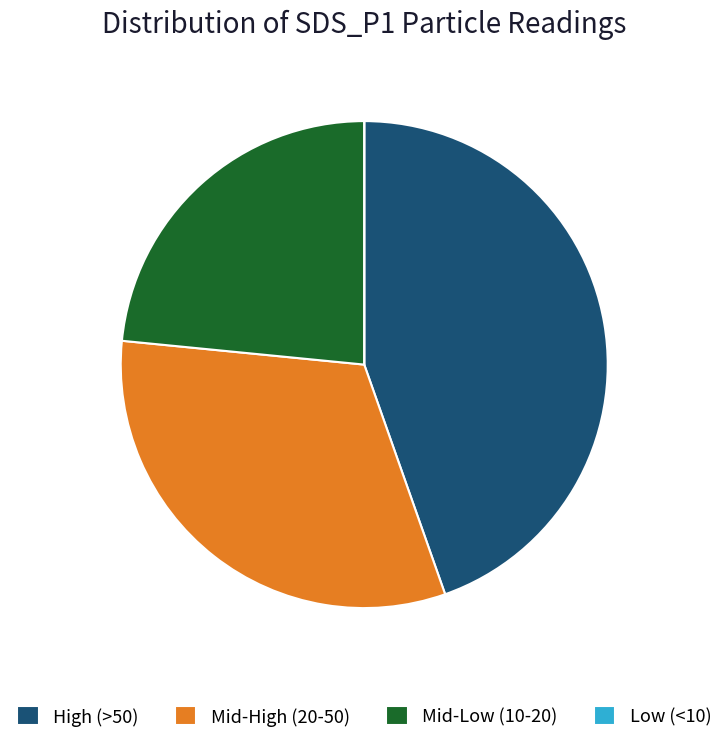

Which category has the biggest portion of the pie?

High (>50)